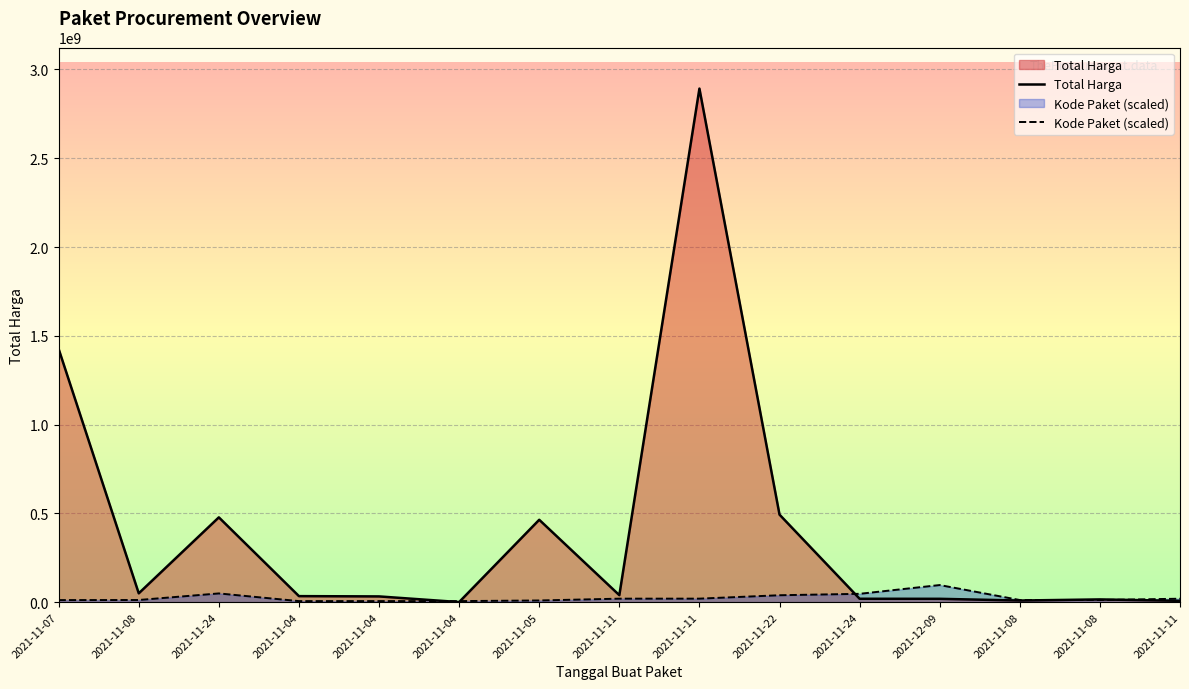

What is the sum of all Total Harga values?

5978951315.0